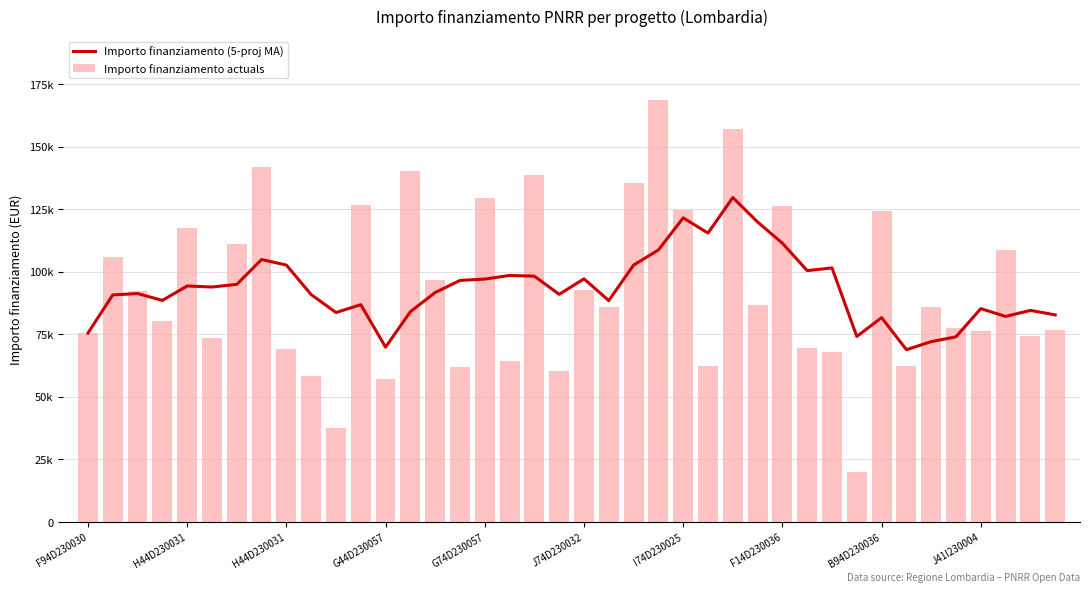

Reading left to right, list all the values displayed in this chart.

Importo finanziamento (5-proj MA): 75442.6	90678.8	91233.2	88492.4	94256.1	93842.8	94899.5	104832.0	102614.0	90806.4	83646.8	86771.9	69799.8	83981.3	91636.5	96473.9	97015.9	98466.5	98174.3	90913.8	97114.6	88410.9	102609.8	108636.8	121480.9	115400.0	129610.5	119835.5	111357.9	100392.2	101478.2	74071.6	81609.6	68796.9	72001.4	73936.1	85205.8	82085.7	84494.6	82703.6
Importo finanziamento actuals: 75442.6	105915.0	92341.9	80270.1	117311.1	73375.7	111198.7	142004.3	69180.1	58273.5	37577.6	126823.9	57143.9	140087.5	96549.4	61764.7	129534.1	64396.7	138626.5	60247.0	92768.7	86015.8	135390.9	168761.5	124467.4	62364.3	157068.5	86515.7	126373.3	69639.1	67794.4	20035.6	124205.6	62309.9	85661.6	77467.6	76384.6	108604.7	74354.5	76706.5